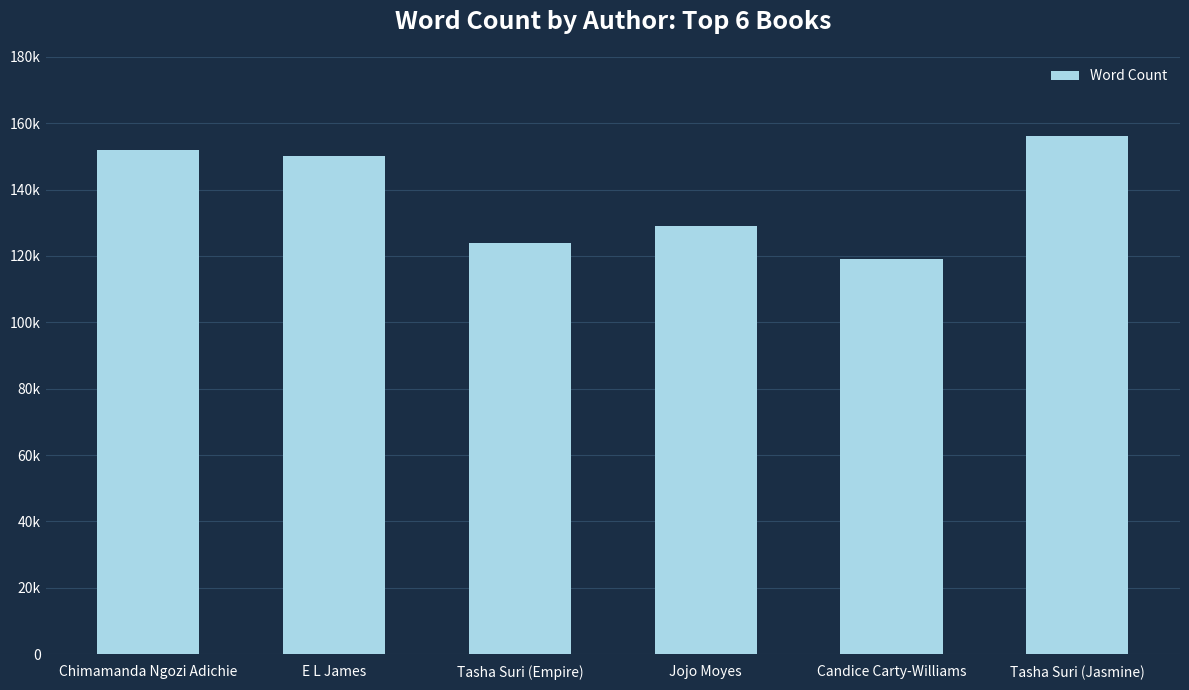

Does the chart contain any negative values?

No